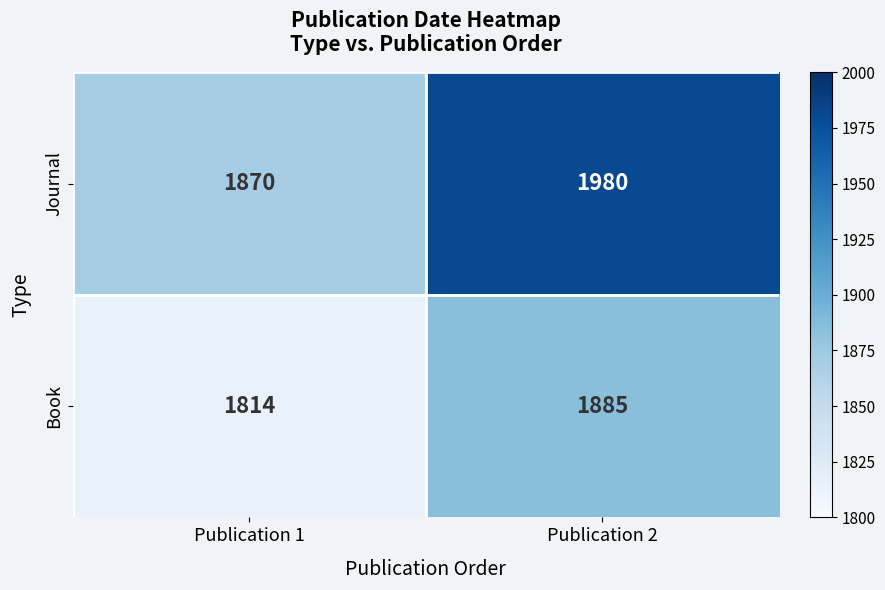

At how many categories does at least one series exceed 1818?

2